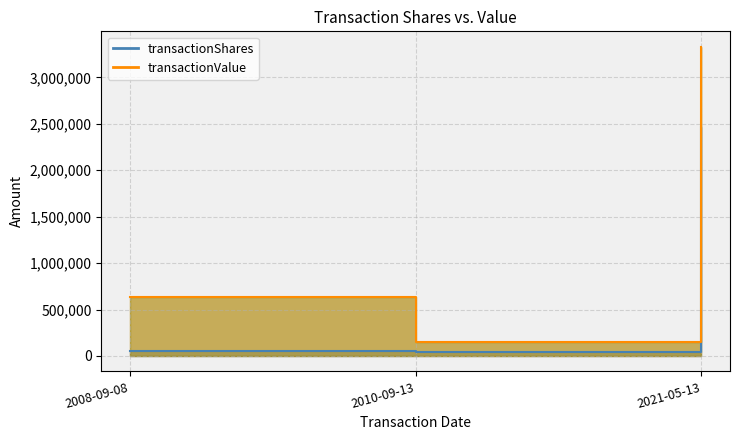

Between 2010-09-13 and 2021-05-13, which is larger?

2021-05-13